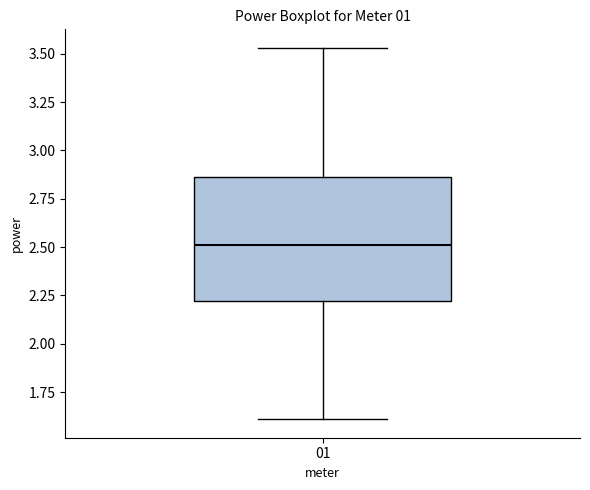

Where is the upper edge of the box at x = 01 on the y-axis? The values are not printed on the chart, so give them approximately, as read against the axis.

2.85